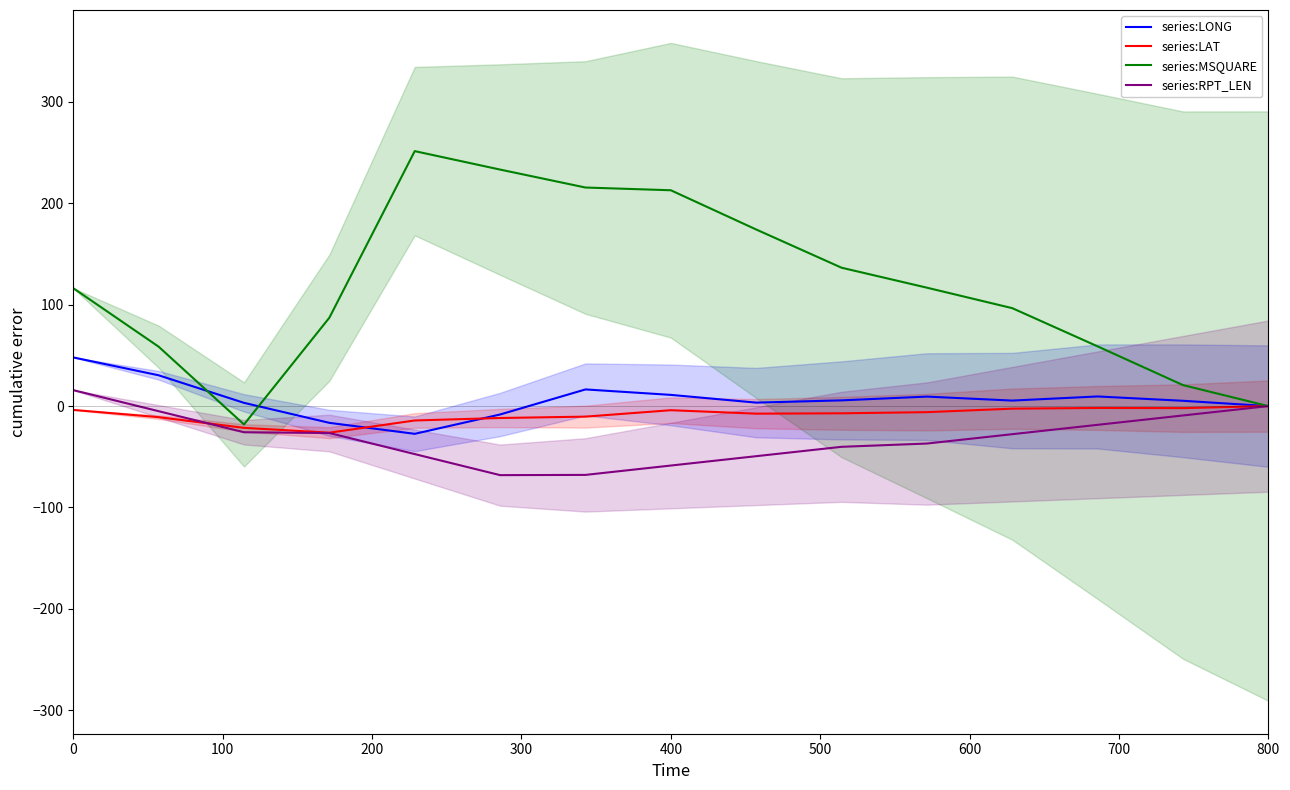

The value of series:MSQUARE at 400 is 212.9. True or false?

True